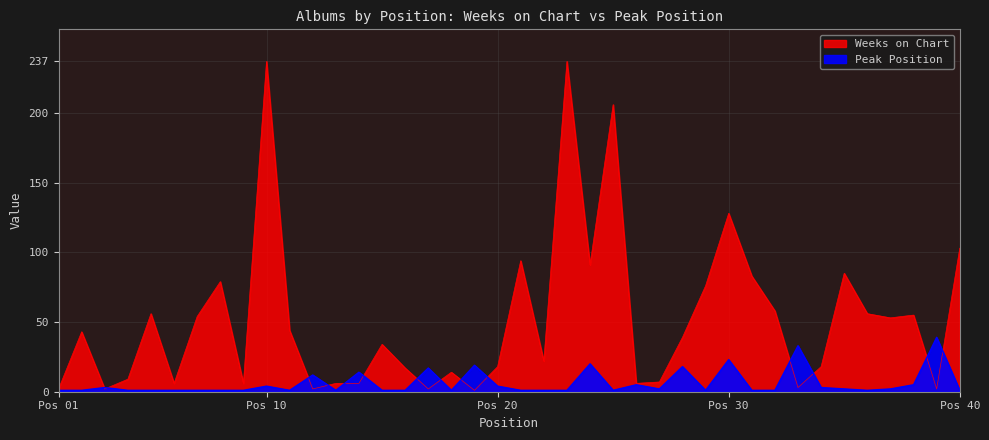

What is the value of the Weeks on Chart point at the 19th from the left?

1